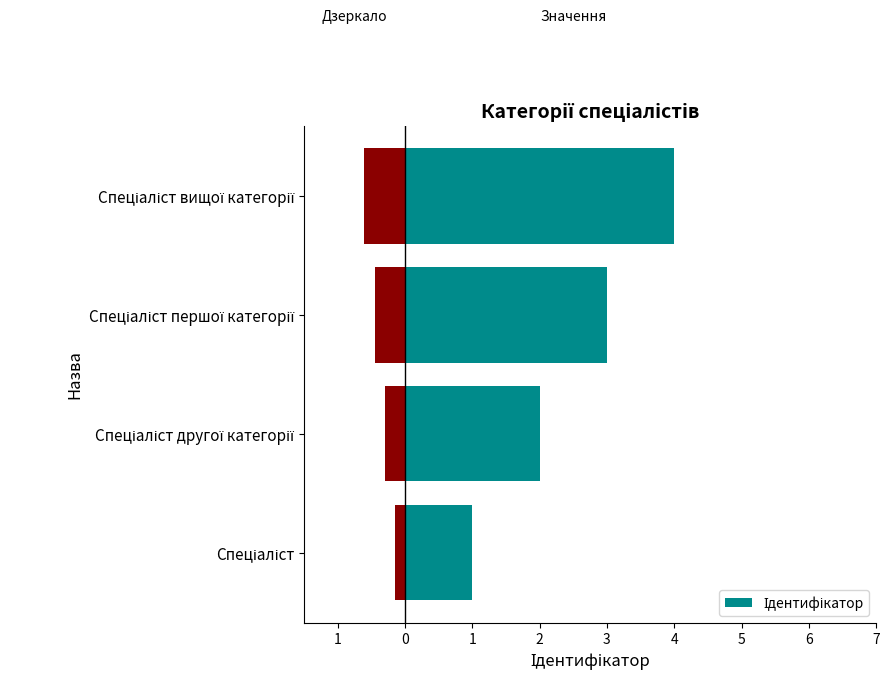

Reading left to right, extract all data points from this chart.

1	2	3	4